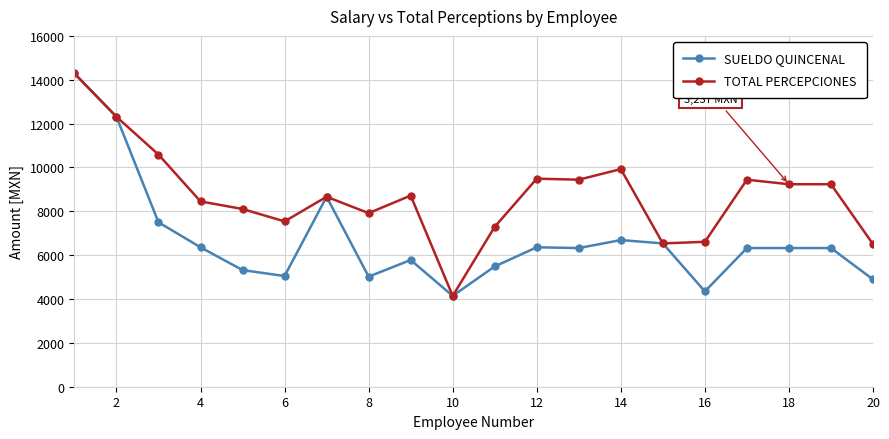

What is the value of the SUELDO QUINCENAL point at the 7th from the left?

8664.0